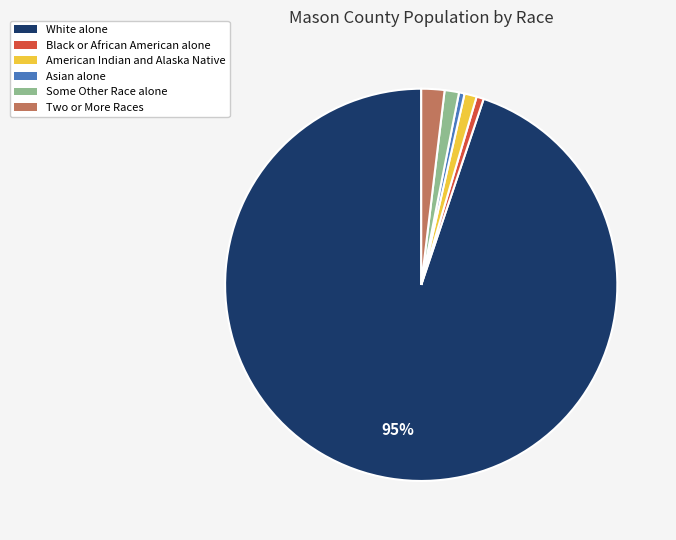

Which has a higher value, Some Other Race alone or White alone?

White alone